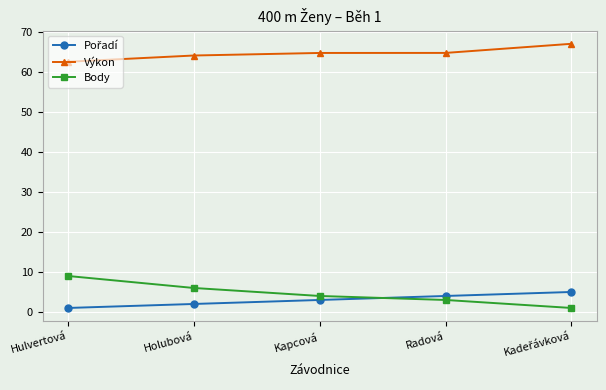

At how many categories does at least one series exceed 8?

5